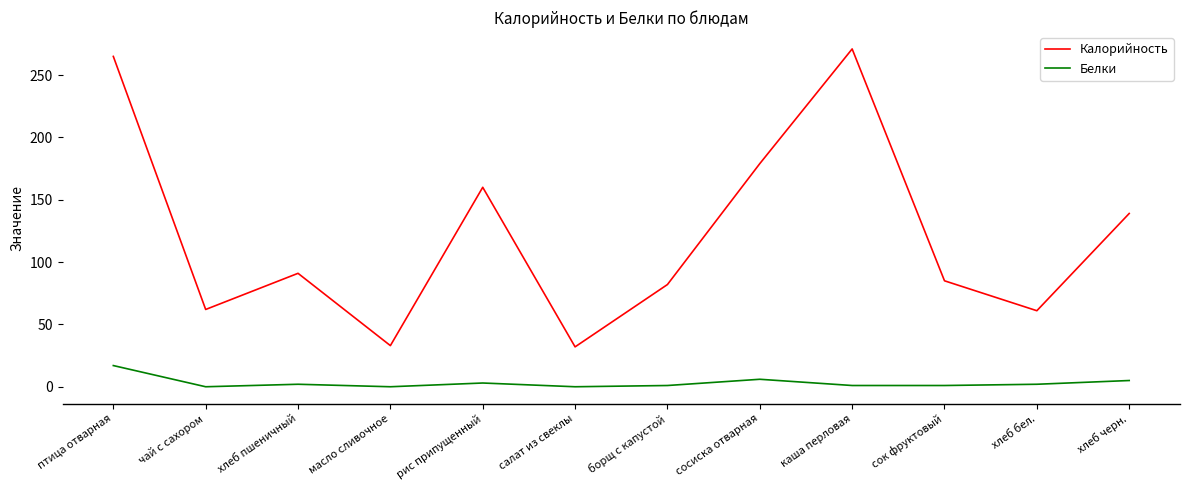

At how many categories does at least one series exceed 236?

2